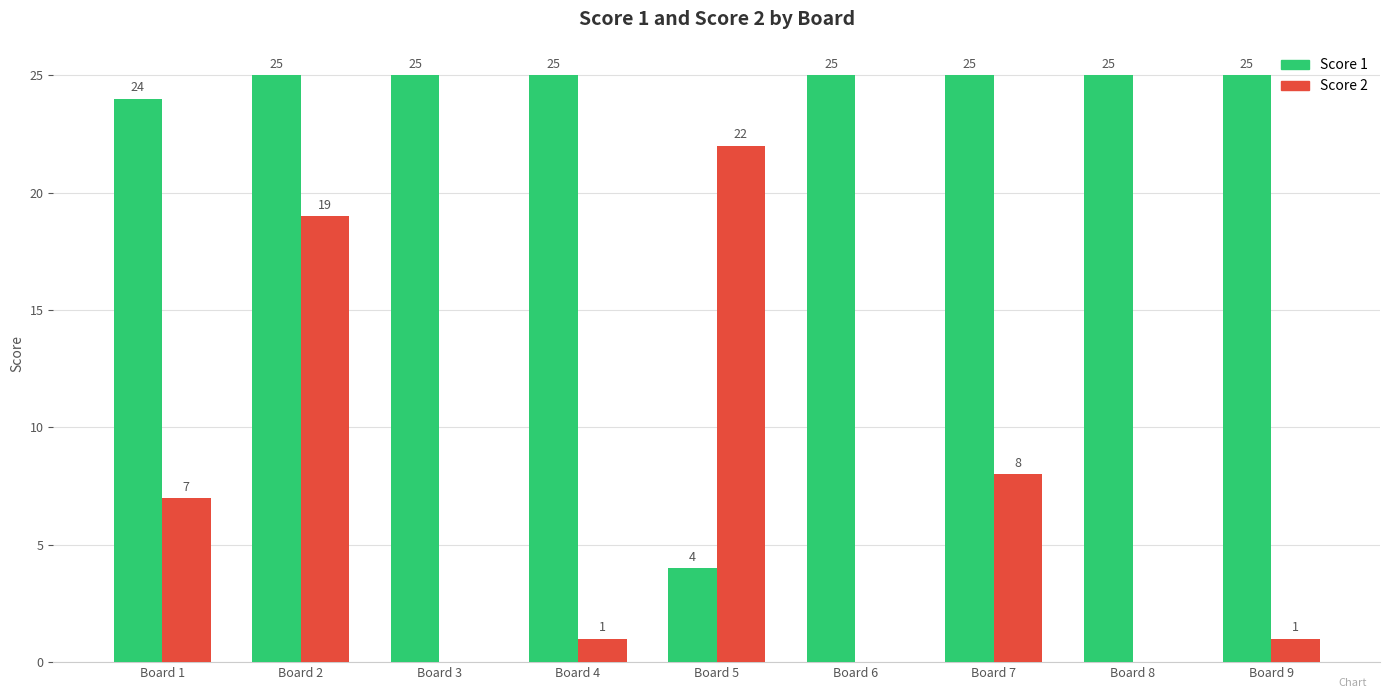

What is the sum of all Score 1 values?

203